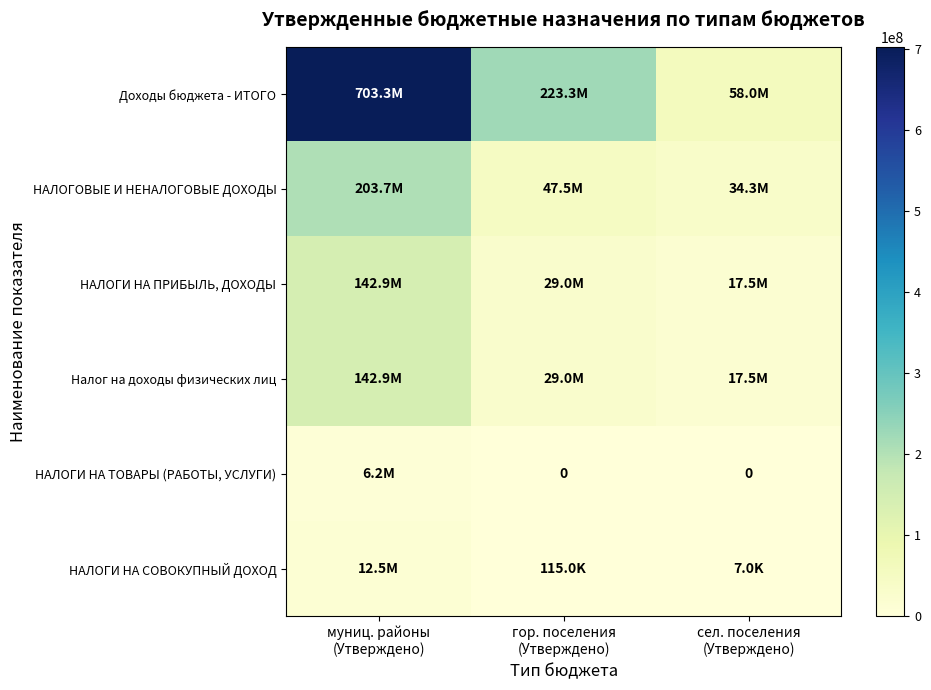

Is it true that Доходы бюджета - ИТОГО equals 144829029.3 at гор. поселения (Утверждено)?

False